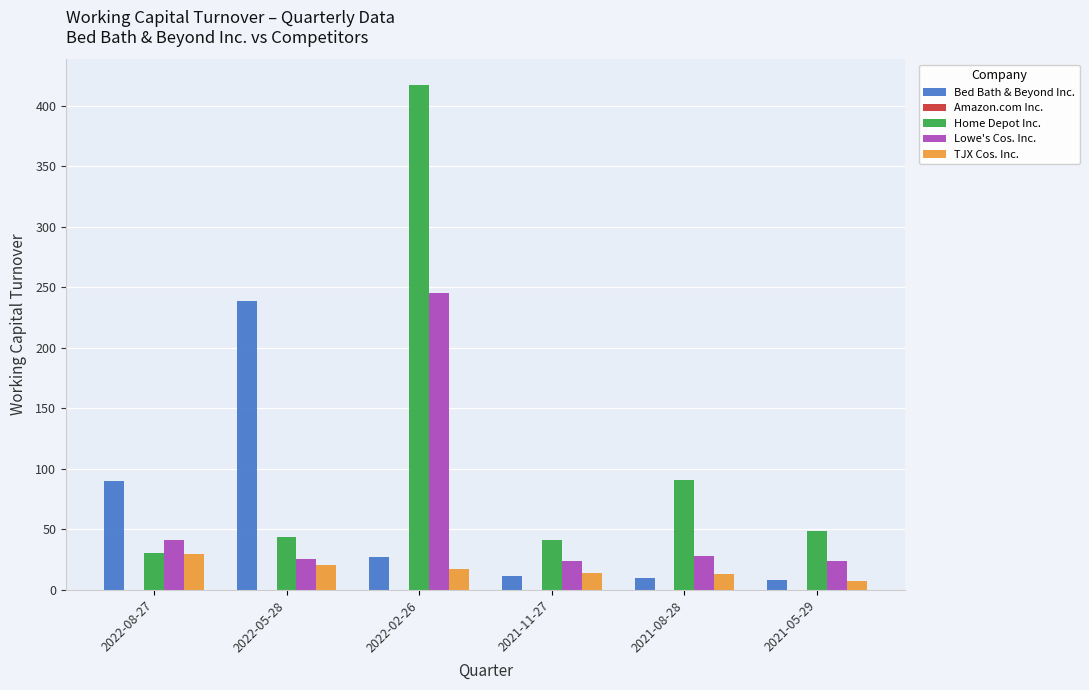

At which category does the chart reach its peak across all series?

2022-02-26